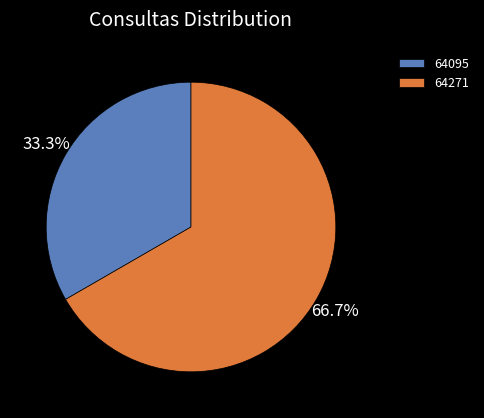

Which has a higher value, 64271 or 64095?

64271